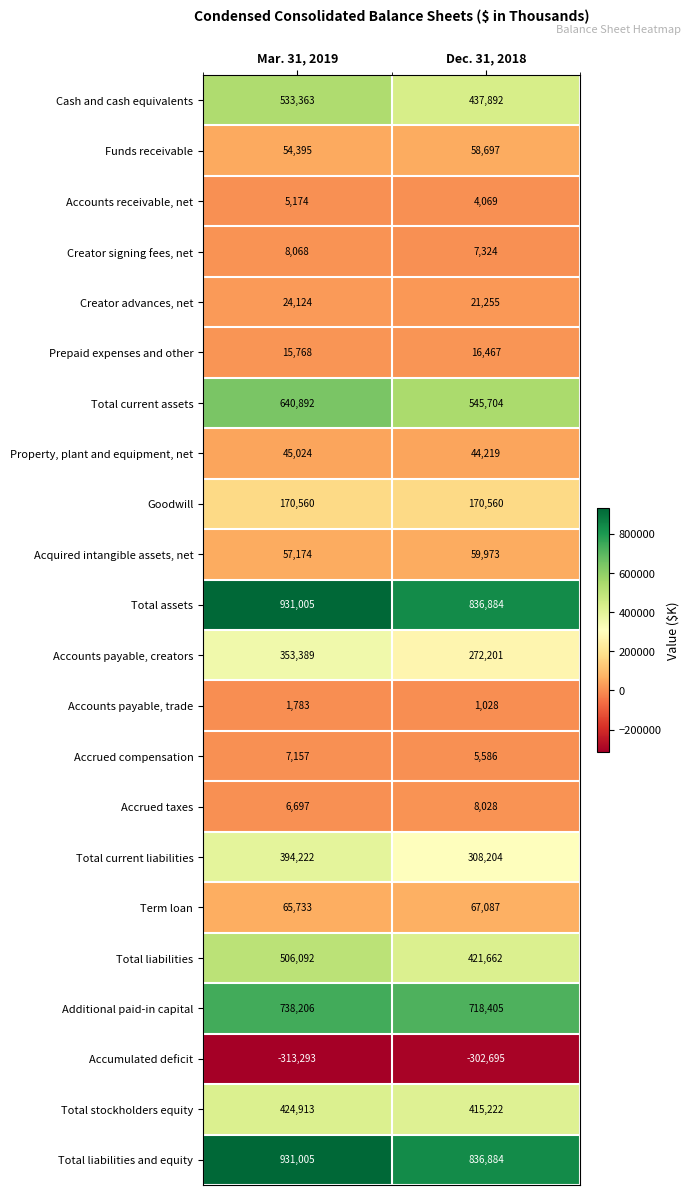

How many series are shown in this chart?

22